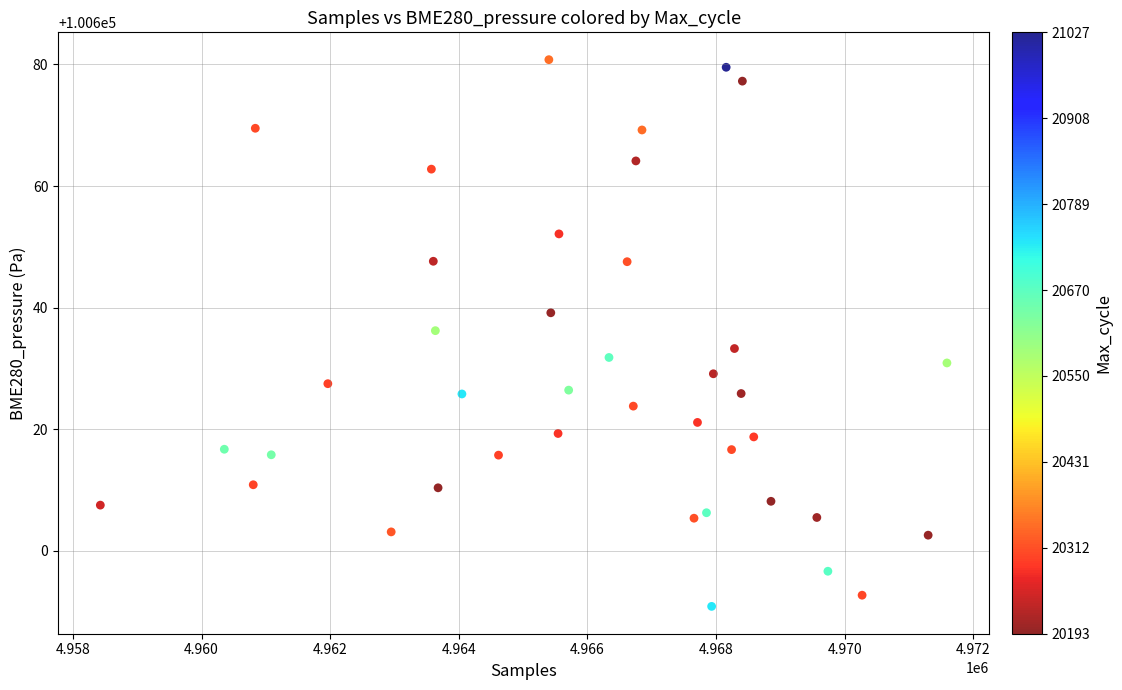

What is the range of X values (max minus min)?

13165.0